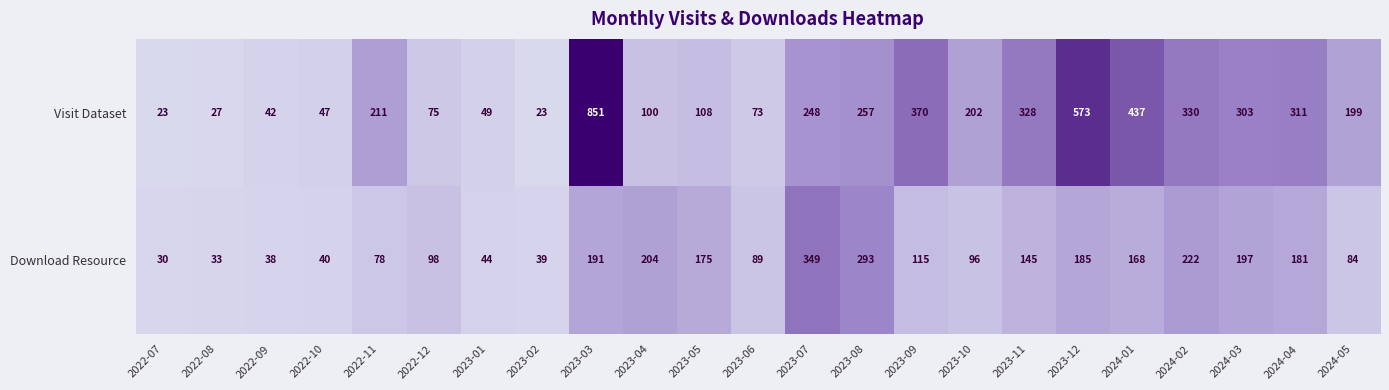

At 2023-12, list the series in order from smallest to largest.

Download Resource, Visit Dataset